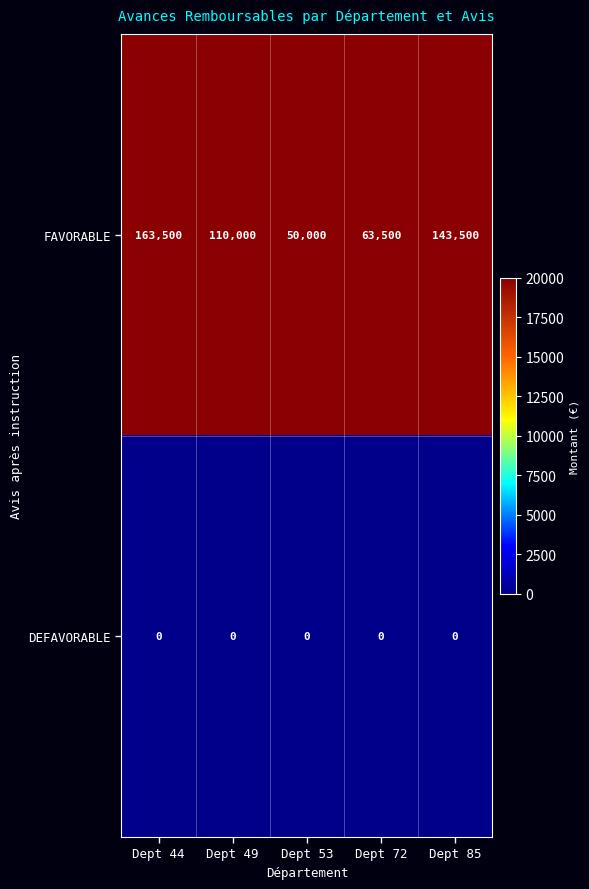

Which series has the largest total across all categories?

FAVORABLE